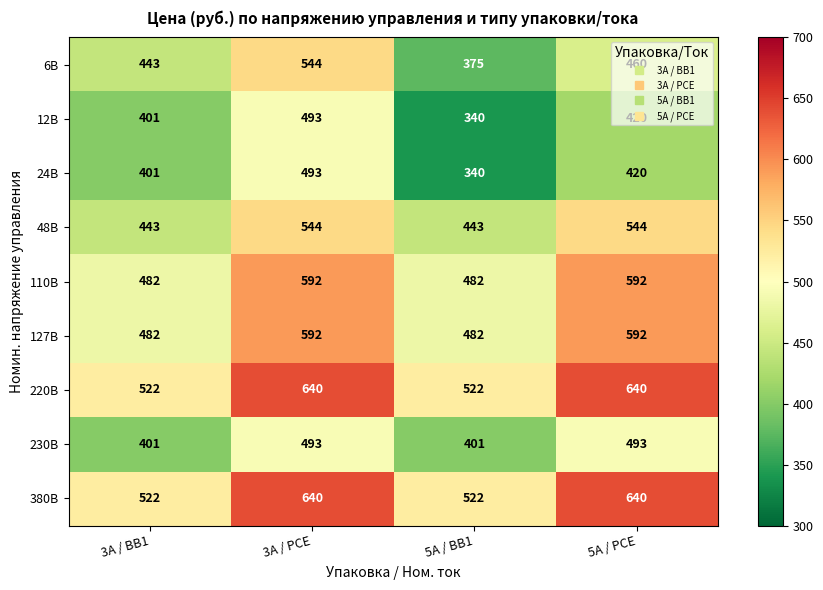

What is the sum of the 110В values at 5А / BB1 and 3А / PCE?

1074